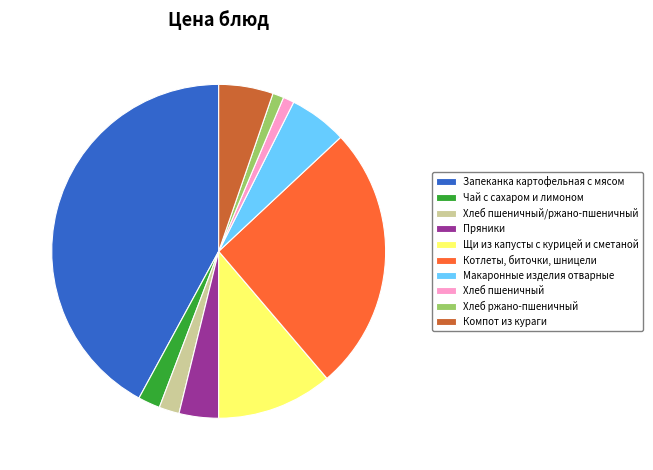

Between Запеканка картофельная с мясом and Компот из кураги, which is larger?

Запеканка картофельная с мясом